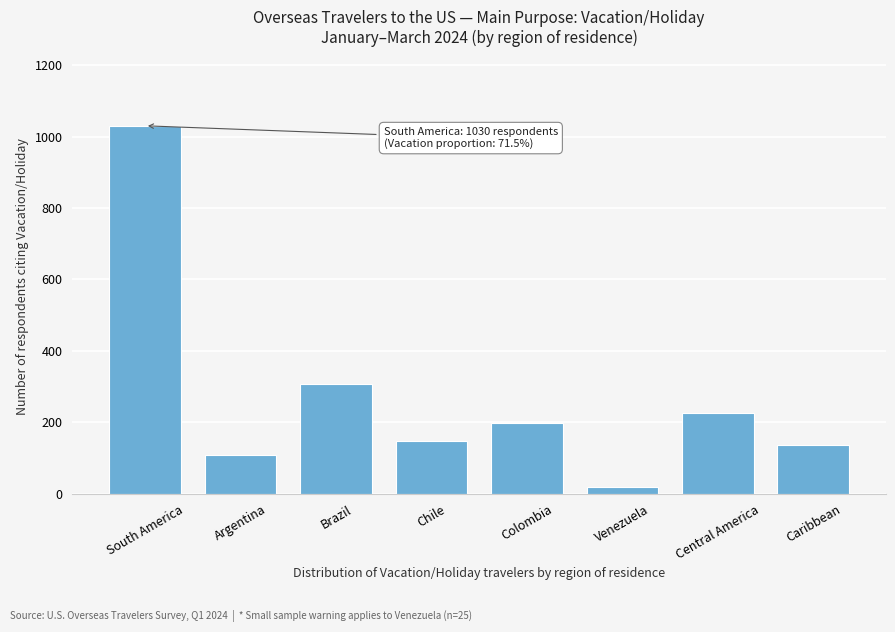

Reading right to left, what are all the values shown in this chart?

136	227	19	199	147	308	110	1030